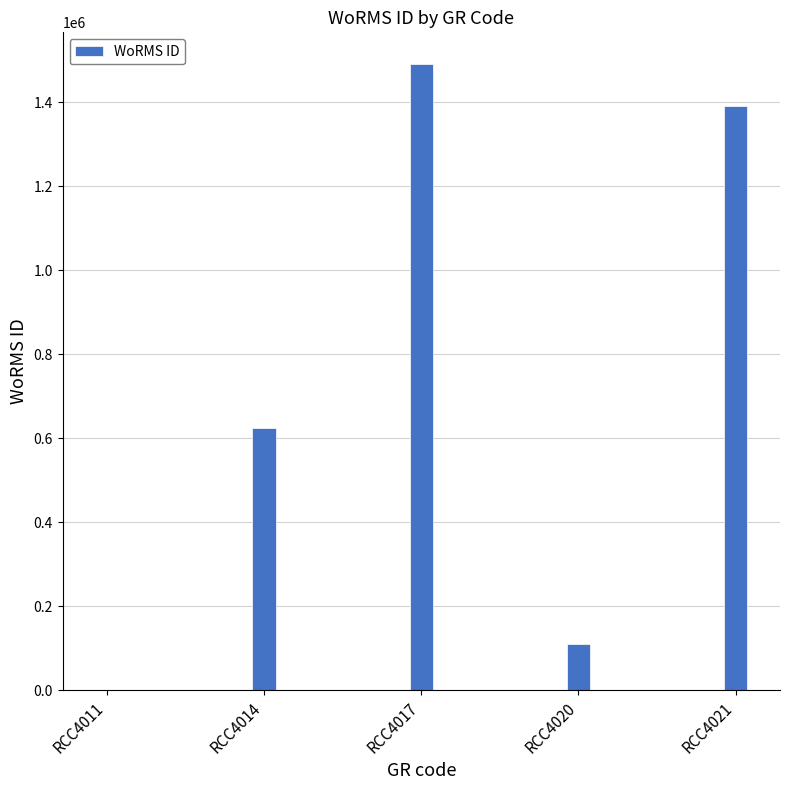

The value at RCC4014 is 201522. True or false?

False